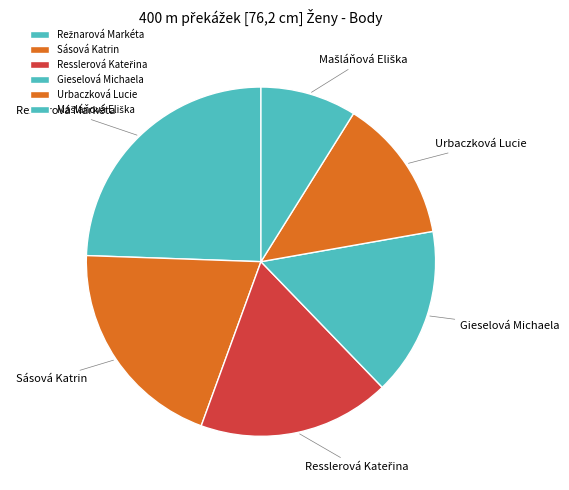

True or false: Gieselová Michaela accounts for 22% of the total.

False